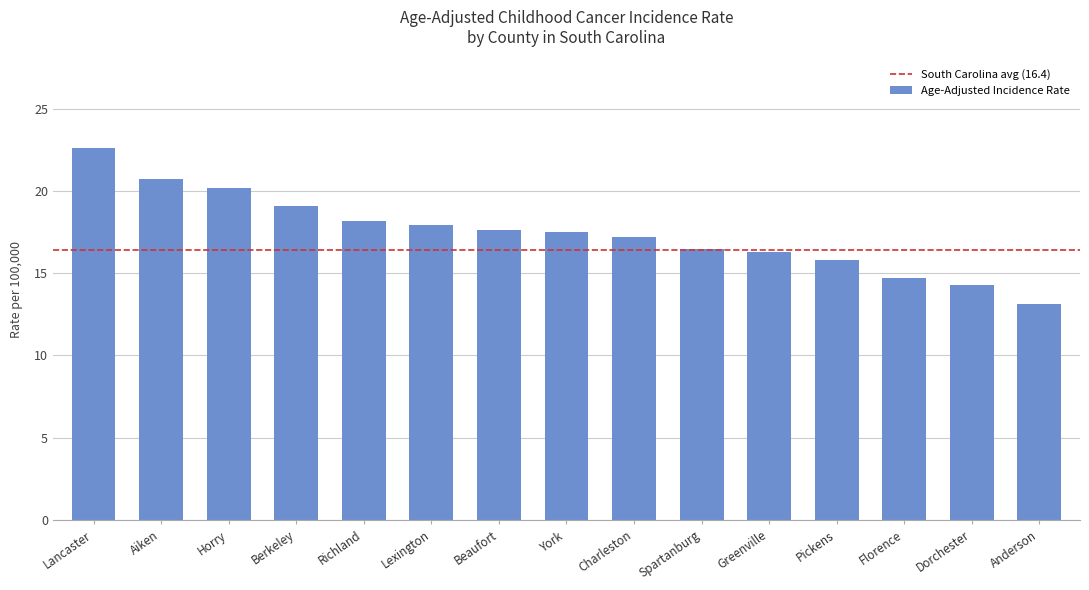

True or false: the data shows 11.8 at Beaufort.

False